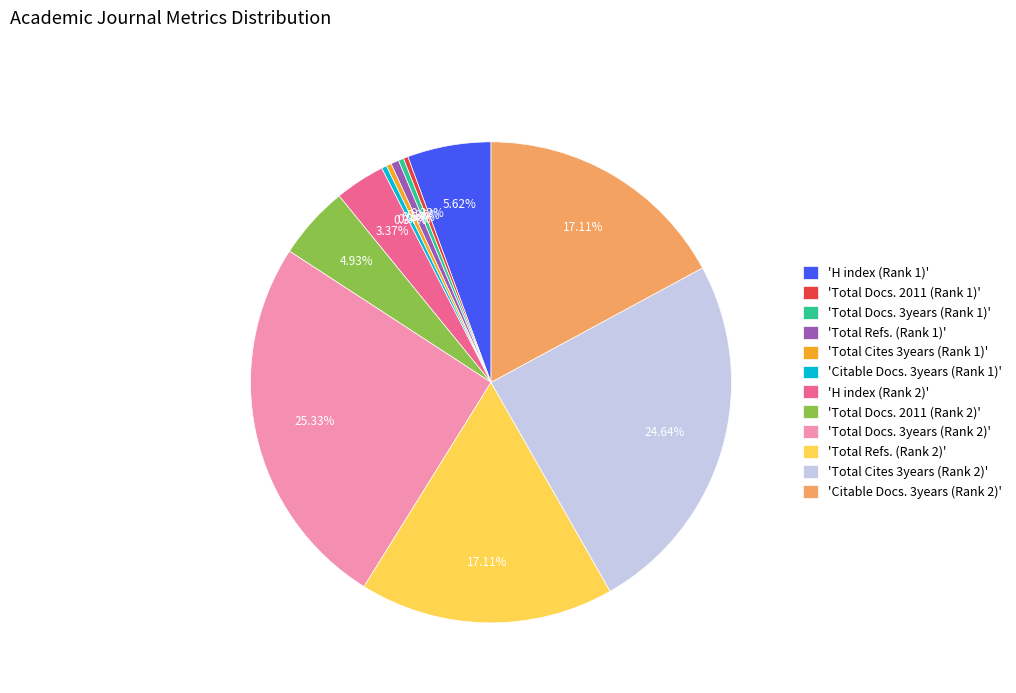

Approximately how many times larger is the value at 'Total Docs. 2011 (Rank 2)' compared to 'Citable Docs. 3years (Rank 2)'?

0.3